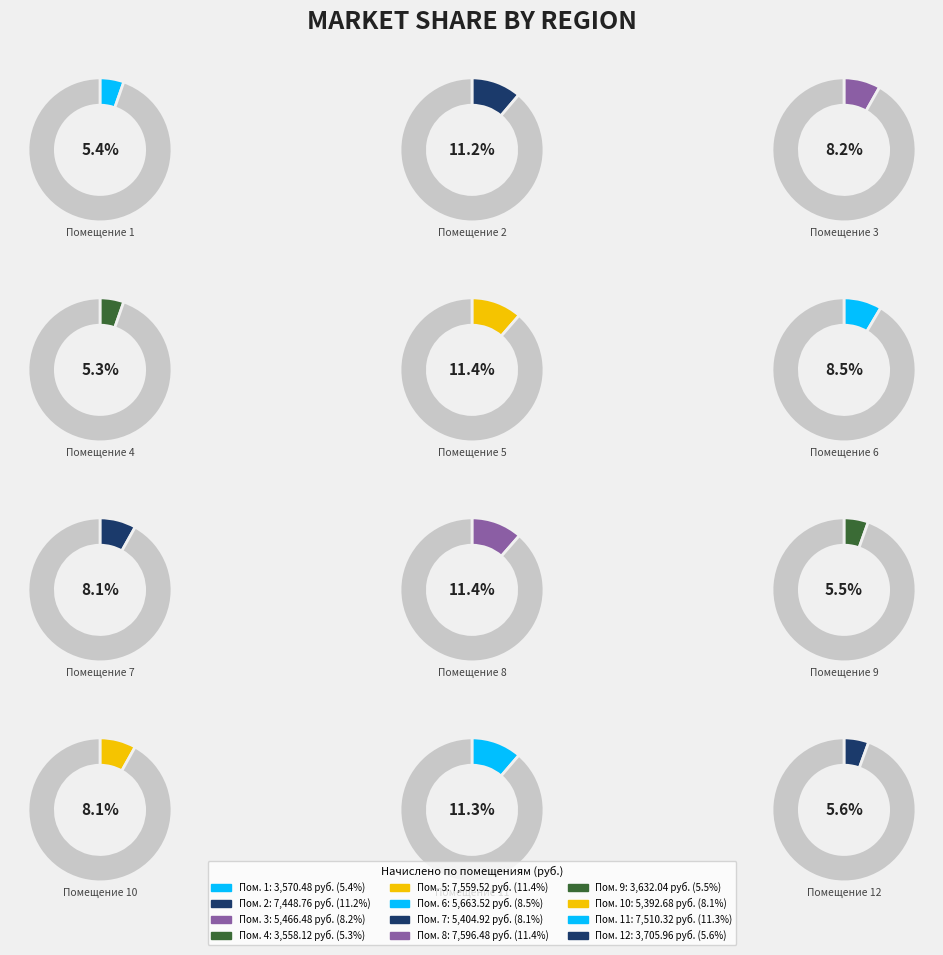

Which has a higher value, 2 or 6?

2